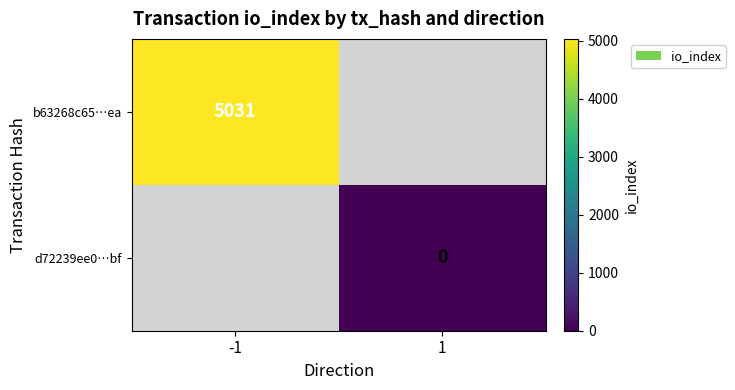

At which label is d72239ee0…bf closest to 1?

-1